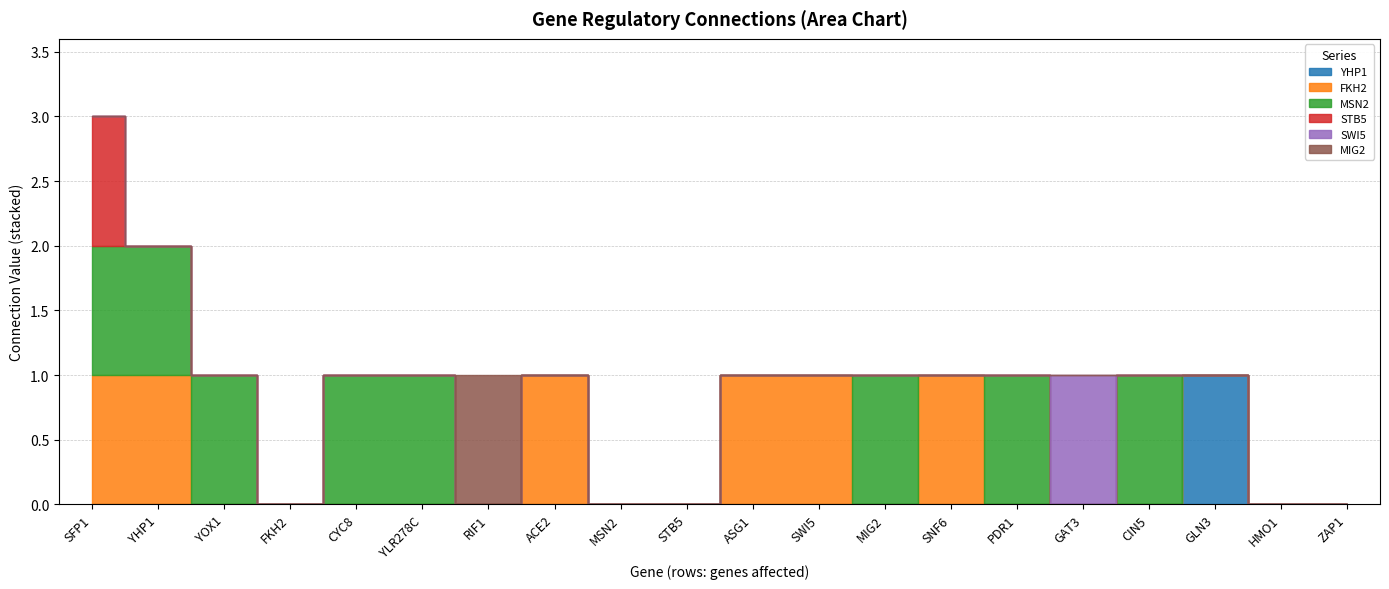

Reading left to right, transcribe all the data shown in this chart.

YHP1: 0	0	0	0	0	0	0	0	0	0	0	0	0	0	0	0	0	1	0	0
FKH2: 1	1	0	0	0	0	0	1	0	0	1	1	0	1	0	0	0	0	0	0
MSN2: 1	1	1	0	1	1	0	0	0	0	0	0	1	0	1	0	1	0	0	0
STB5: 1	0	0	0	0	0	0	0	0	0	0	0	0	0	0	0	0	0	0	0
SWI5: 0	0	0	0	0	0	0	0	0	0	0	0	0	0	0	1	0	0	0	0
MIG2: 0	0	0	0	0	0	1	0	0	0	0	0	0	0	0	0	0	0	0	0